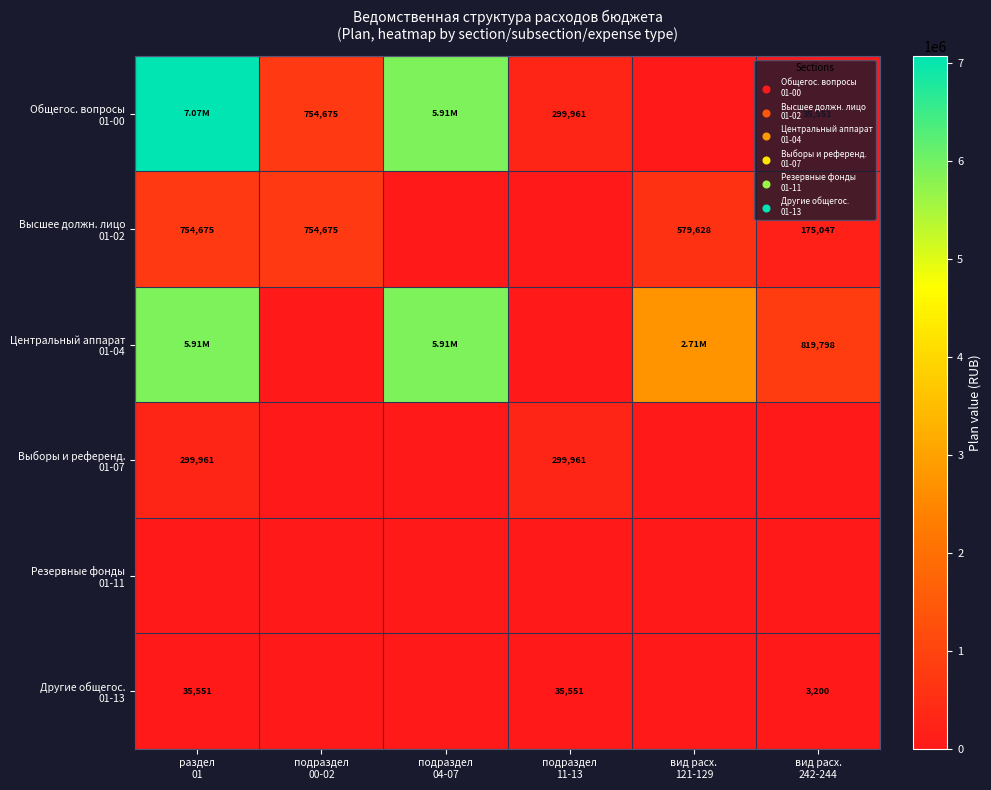

Which series has the widest spread of values?

Общегос. вопросы 01-00